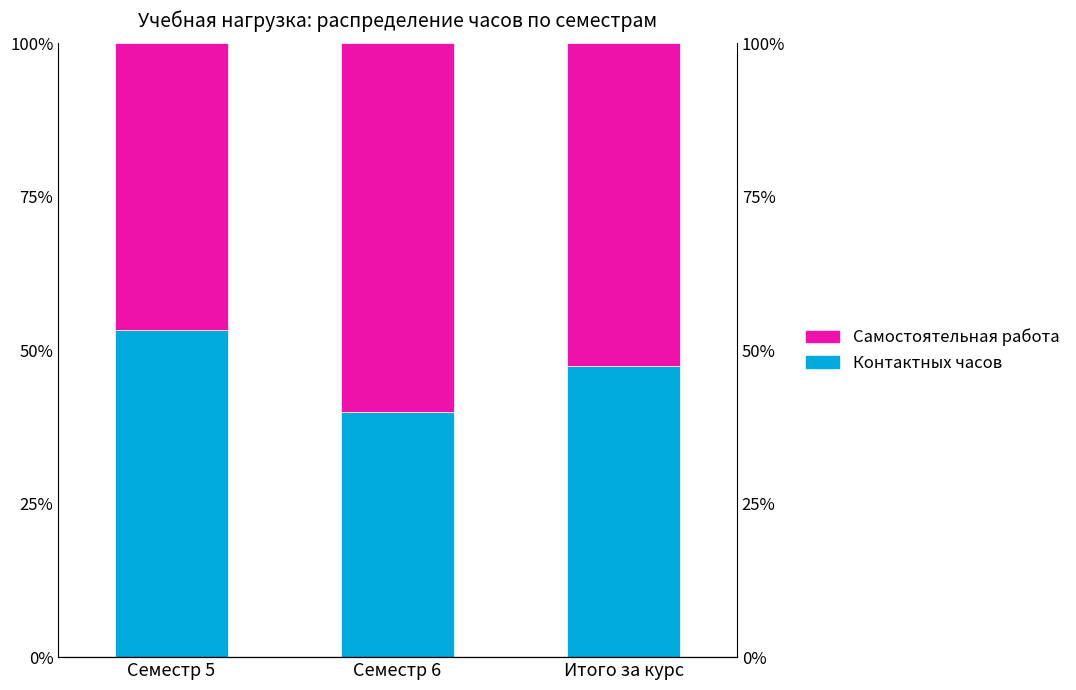

How many bars are there in total?

6